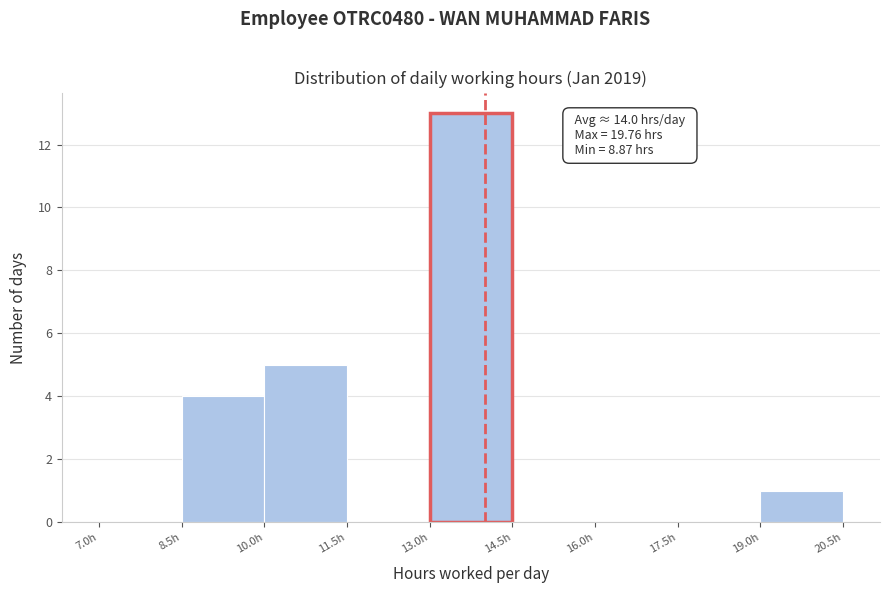

Over which range of the x-axis is the bar tallest?

13.0 to 14.5